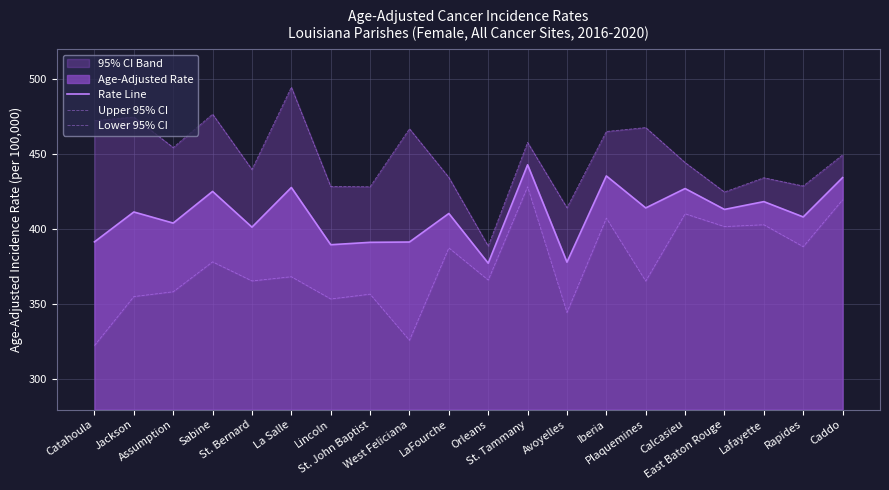

What is the total value across all series at Sabine?

1280.1